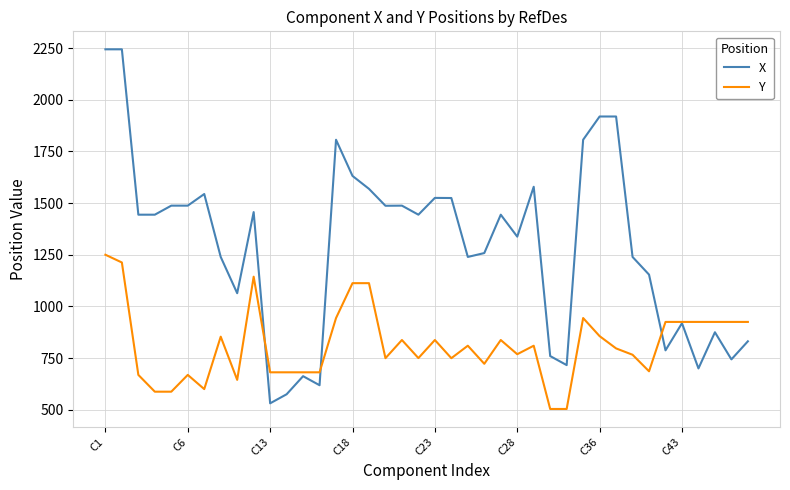

Rank the series by their average value, from lowest to highest.

Y, X